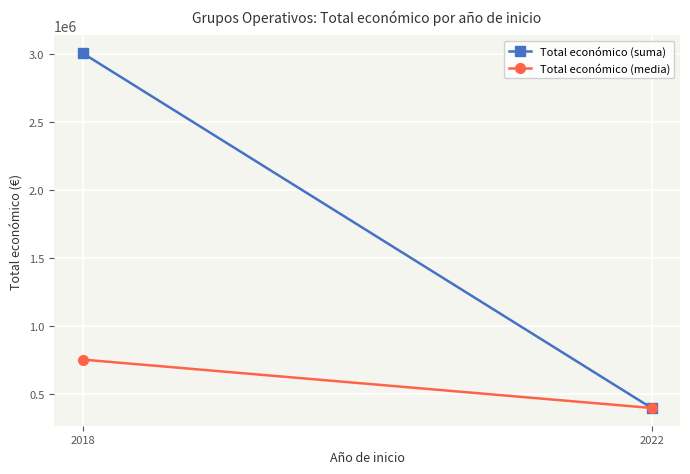

Read the Total económico (suma) value at 2022.

395340.0